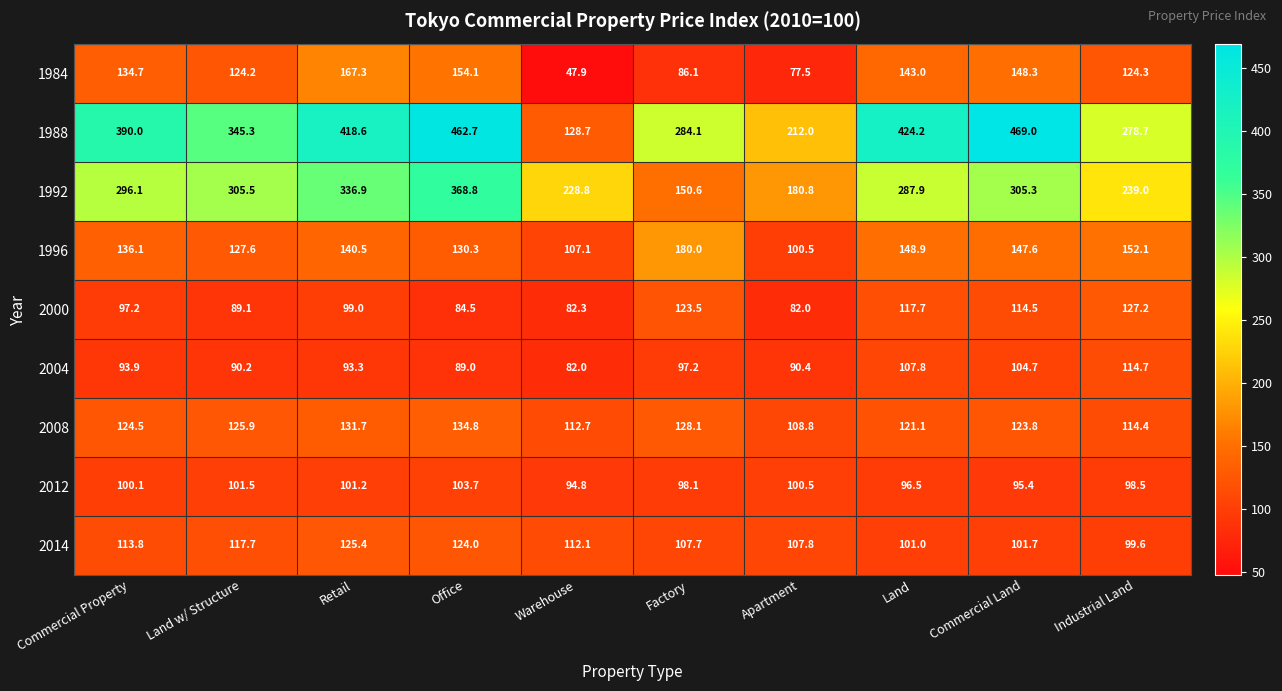

At Commercial Property, list the series in order from largest to smallest.

1988, 1992, 1996, 1984, 2008, 2014, 2012, 2000, 2004